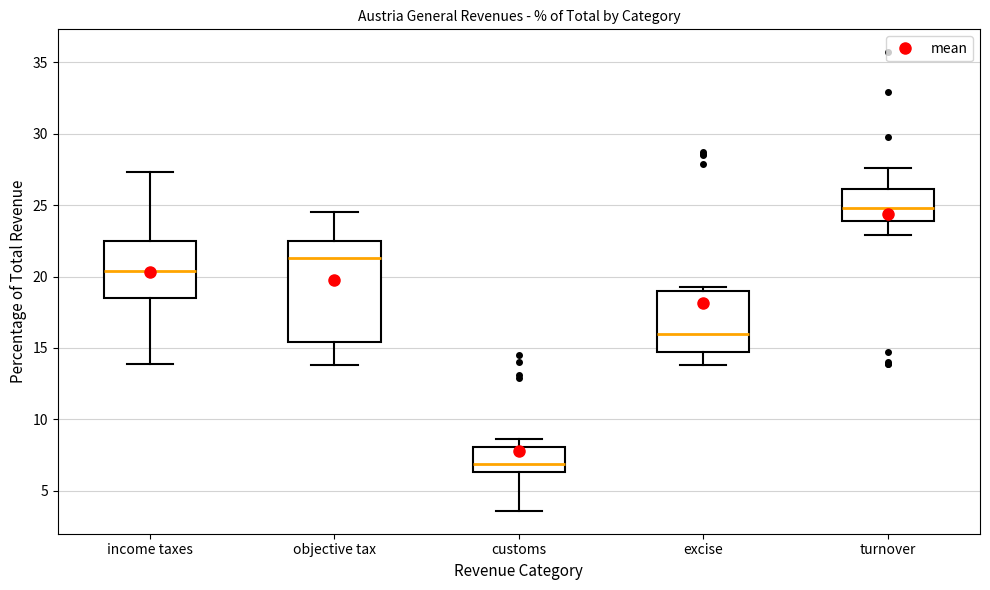

Which box has the lowest median line?

customs